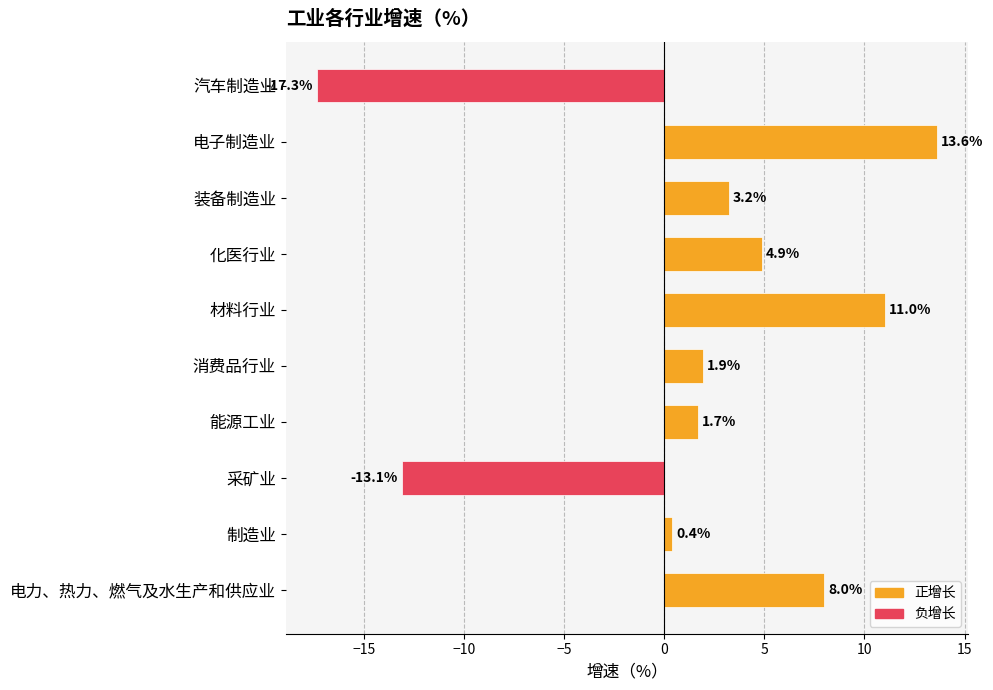

What is the average value?

1.4